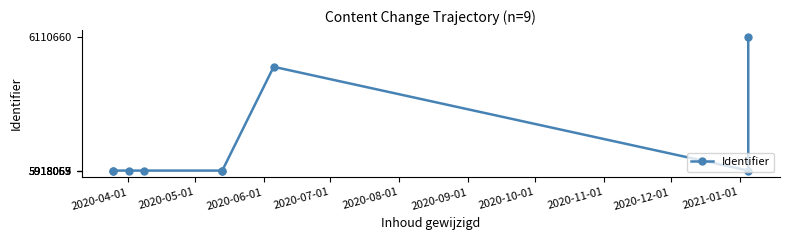

How many data points does each series have?

9